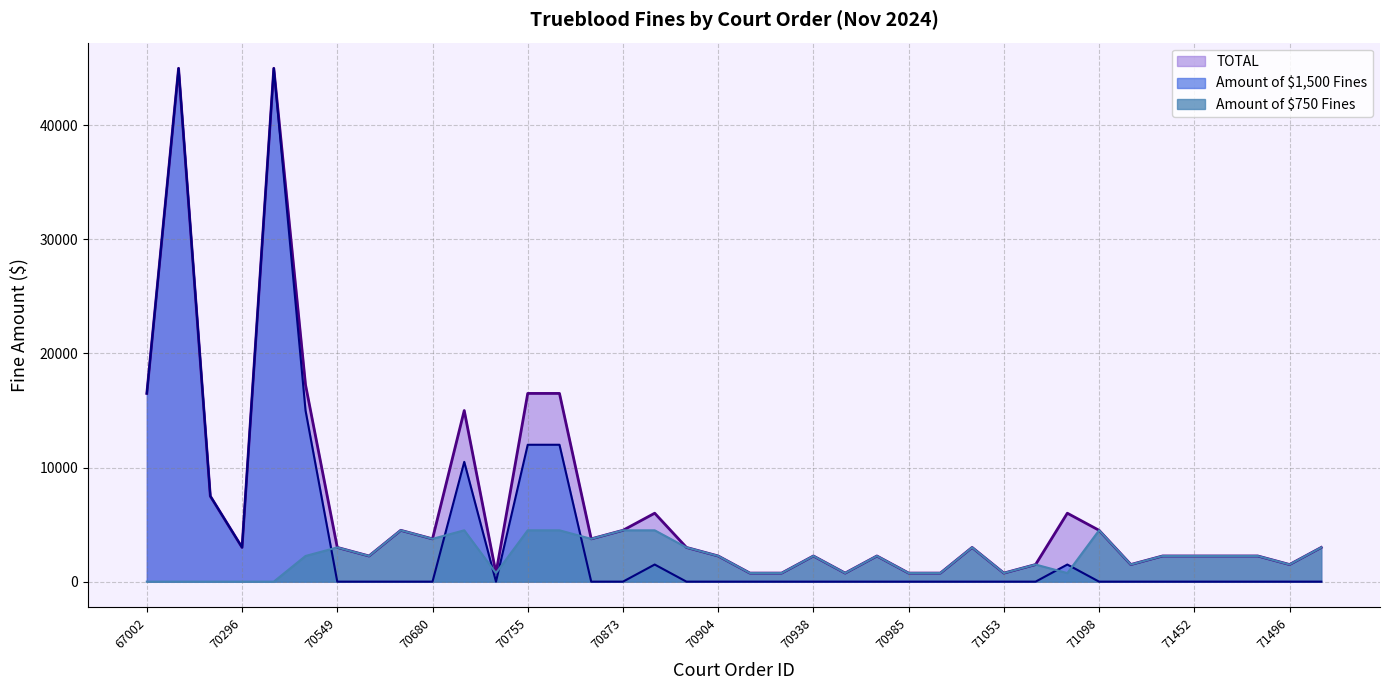

Reading left to right, list all the values displayed in this chart.

Amount of $750 Fines: 0	0	0	0	0	2250	3000	2250	4500	3750	4500	750	4500	4500	3750	4500	4500	3000	2250	750	750	2250	750	2250	750	750	3000	750	1500	750	4500	1500	2250	2250	2250	2250	1500	3000
Amount of $1500 Fines: 16500	45000	7500	3000	45000	15000	0	0	0	0	10500	0	12000	12000	0	0	1500	0	0	0	0	0	0	0	0	0	0	0	0	1500	0	0	0	0	0	0	0	0
TOTAL: 16500	45000	7500	3000	45000	17250	3000	2250	4500	3750	15000	750	16500	16500	3750	4500	6000	3000	2250	750	750	2250	750	2250	750	750	3000	750	1500	6000	4500	1500	2250	2250	2250	2250	1500	3000